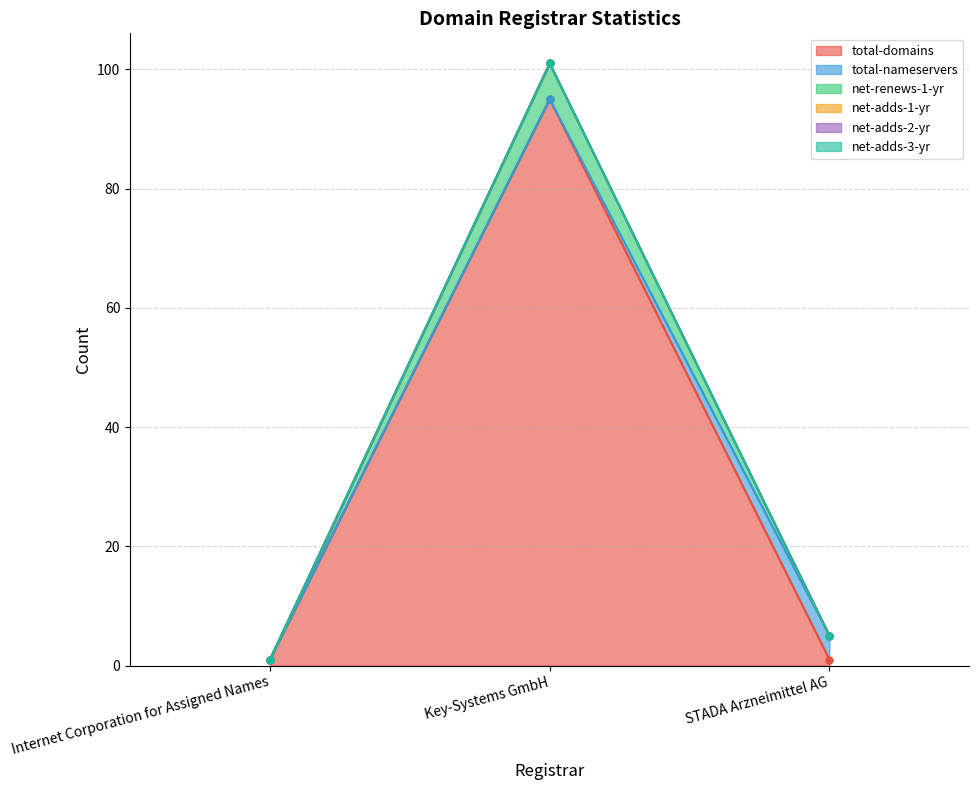

How many lines are shown in the chart?

6